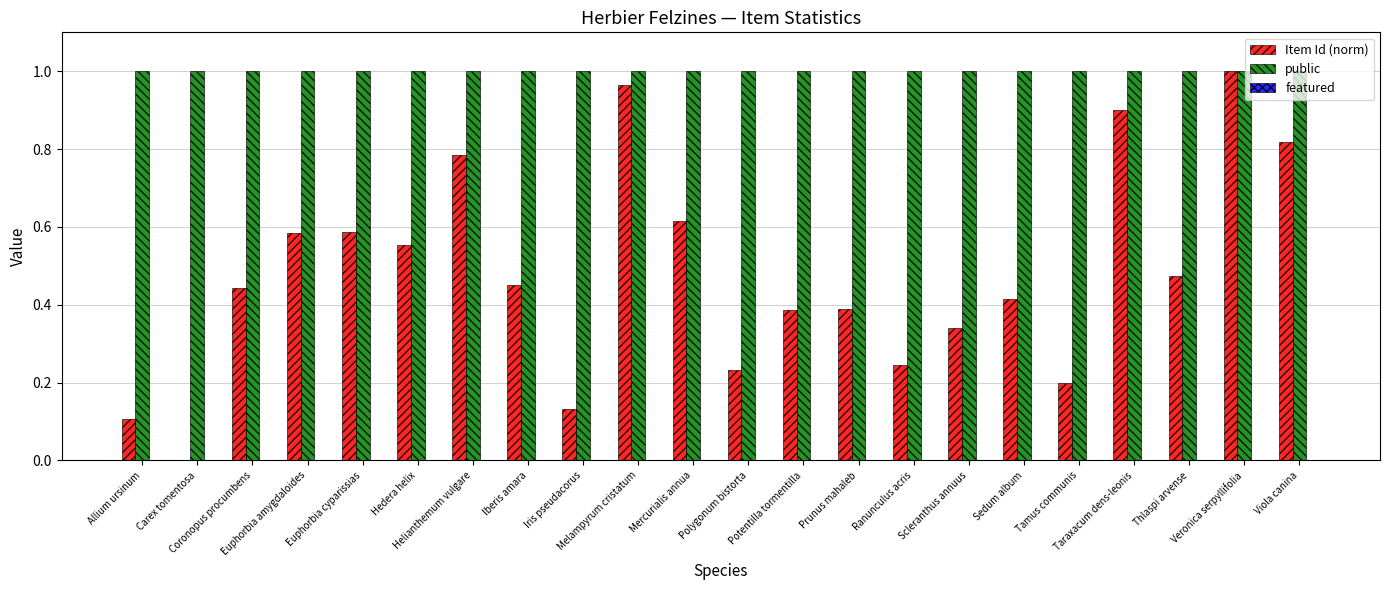

What is the sum of all Item Id (norm) values?

10.6